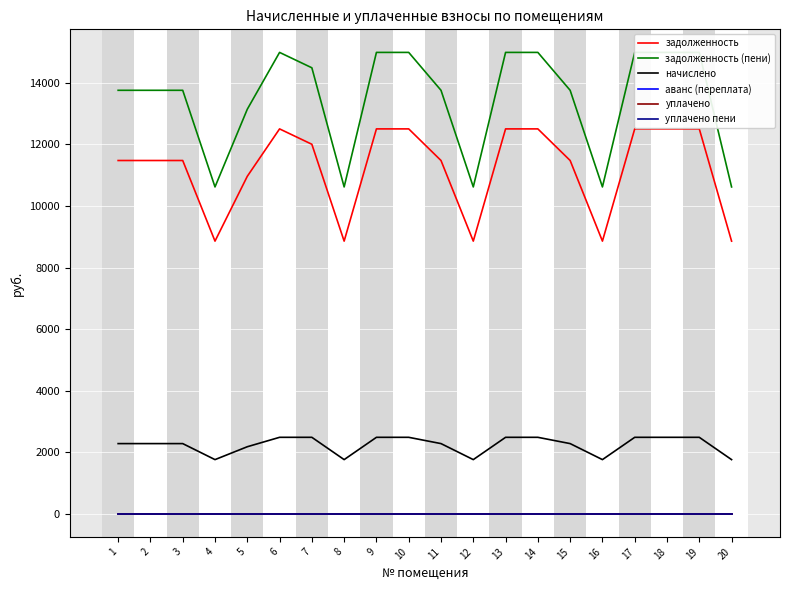

List the labels in order of уплачено пени value, smallest first.

1, 2, 3, 4, 5, 6, 7, 8, 9, 10, 11, 12, 13, 14, 15, 16, 17, 18, 19, 20